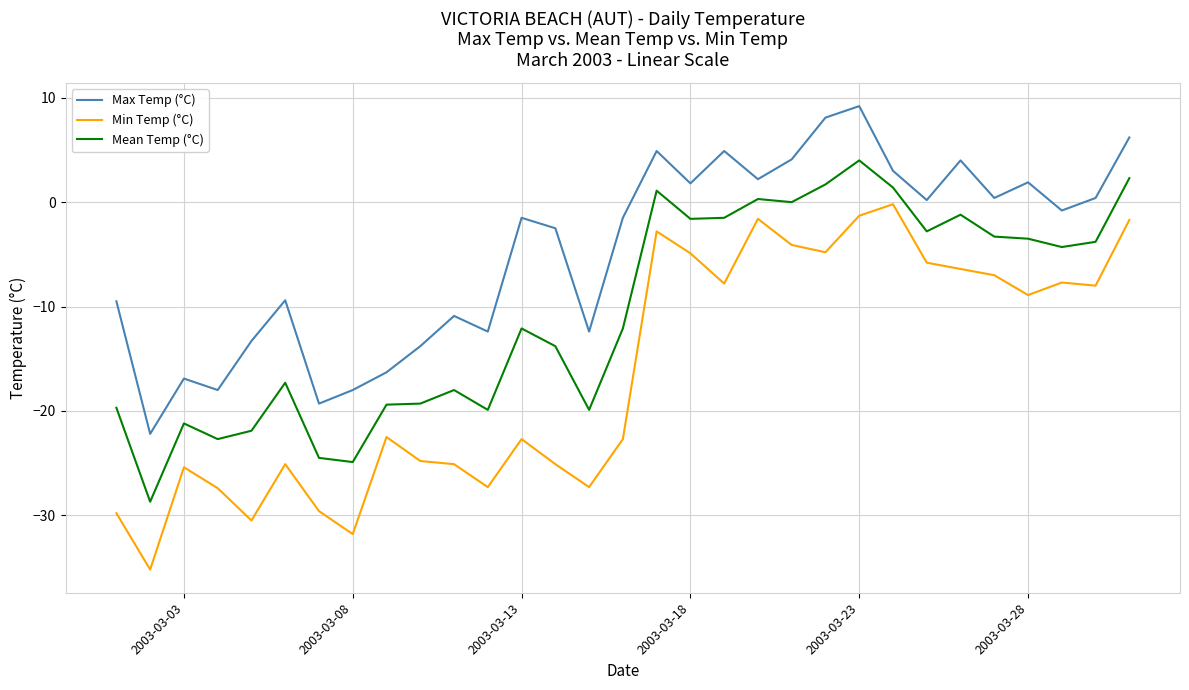

Which series has the largest total across all categories?

Max Temp (°C)